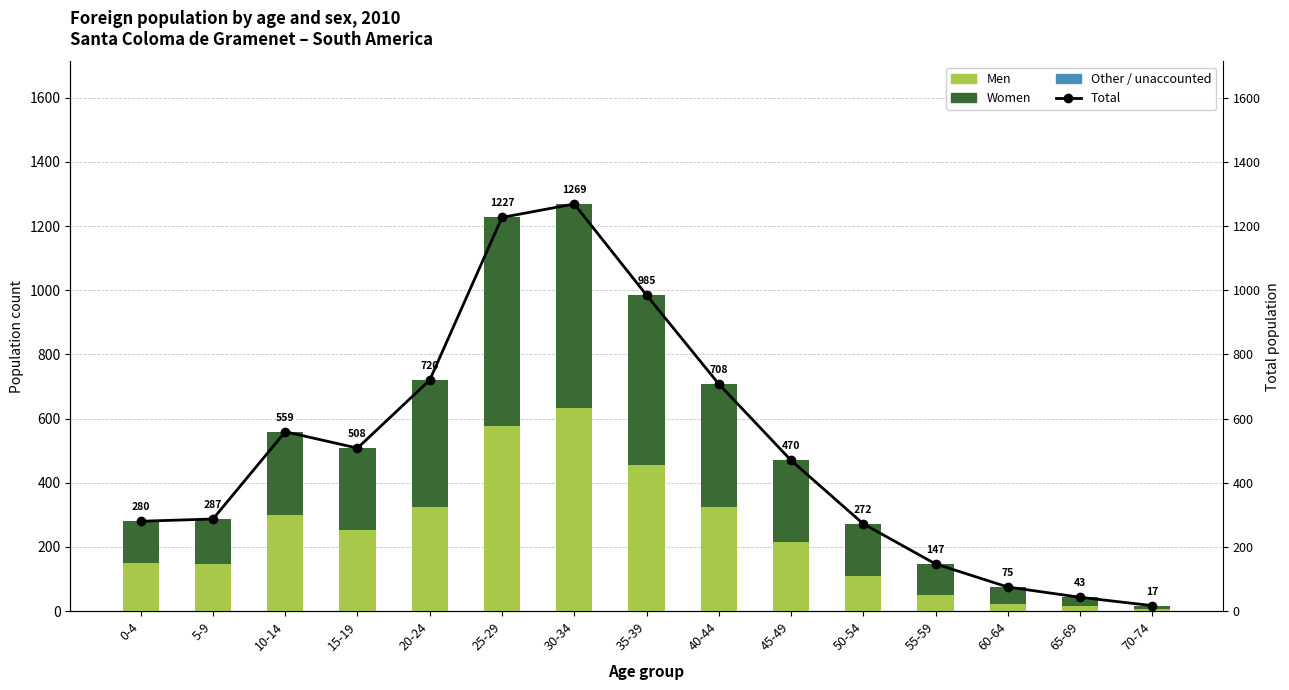

Which has a higher value, 10-14 or 30-34?

30-34